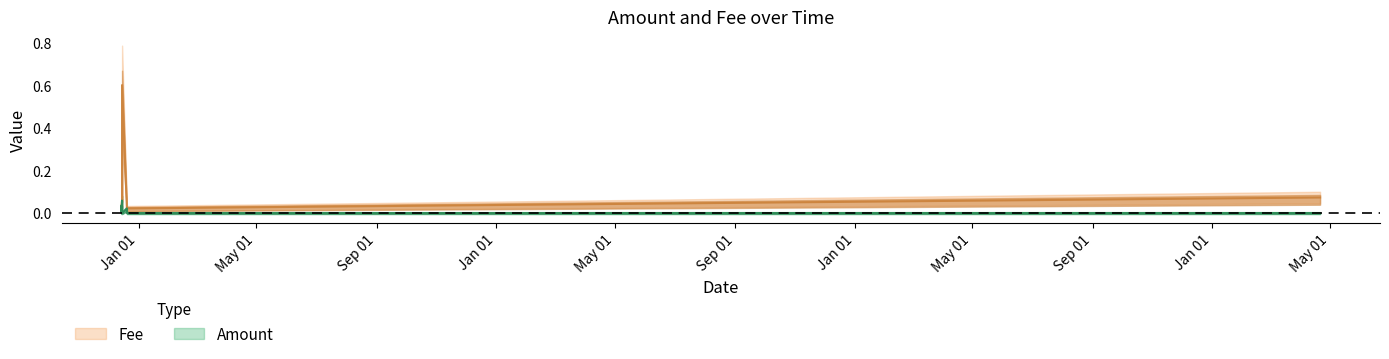

What is the label of the 6th point from the left?

2018-12-15 05:24:34